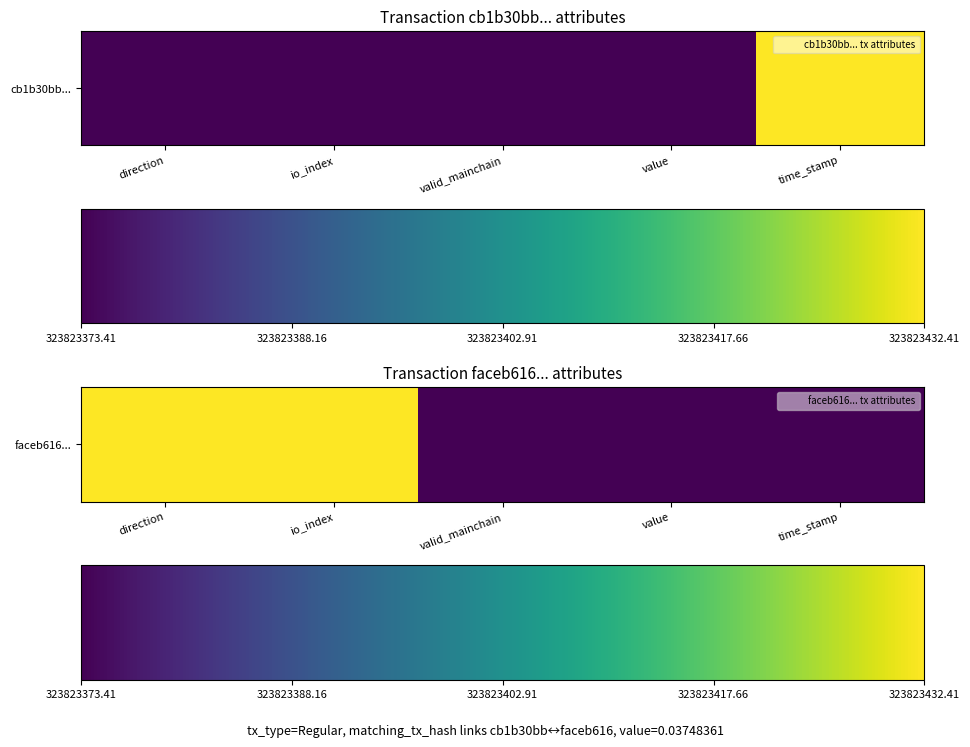

Which category has the highest value across all series?

direction